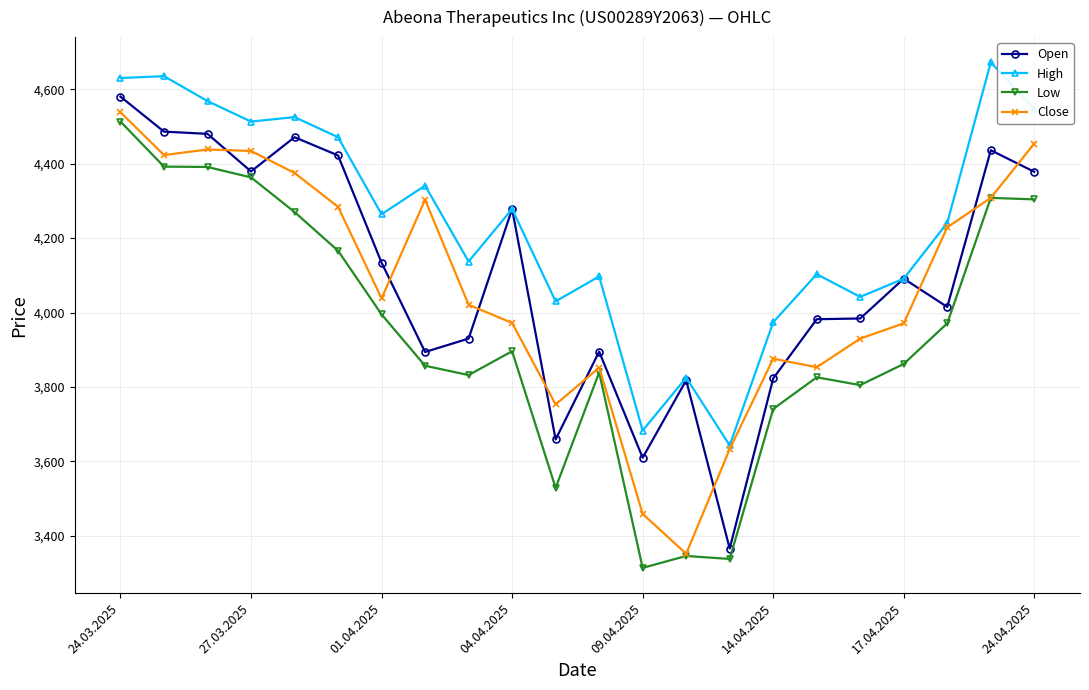

How many lines are shown in the chart?

4